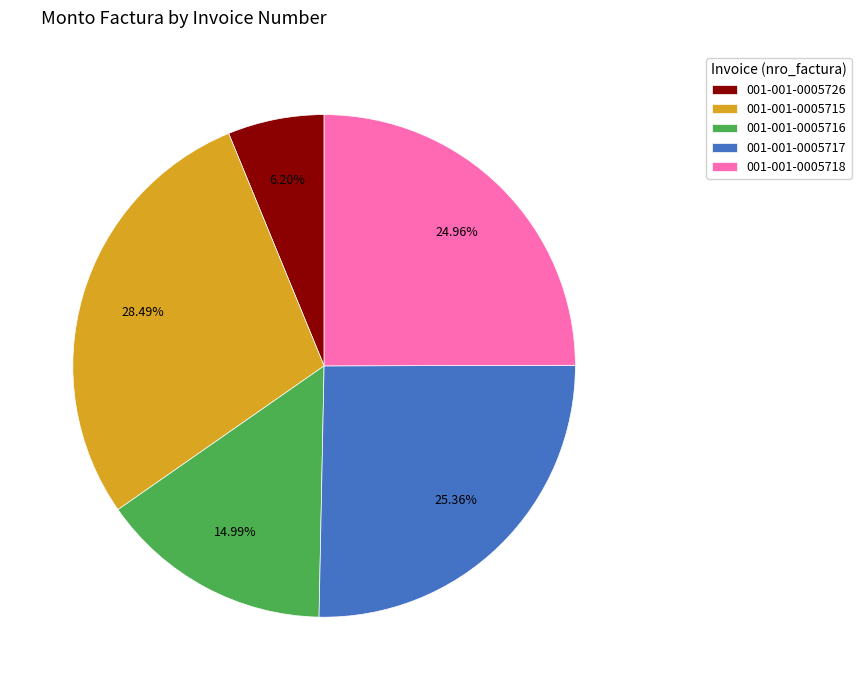

How many slices are in this pie chart?

5